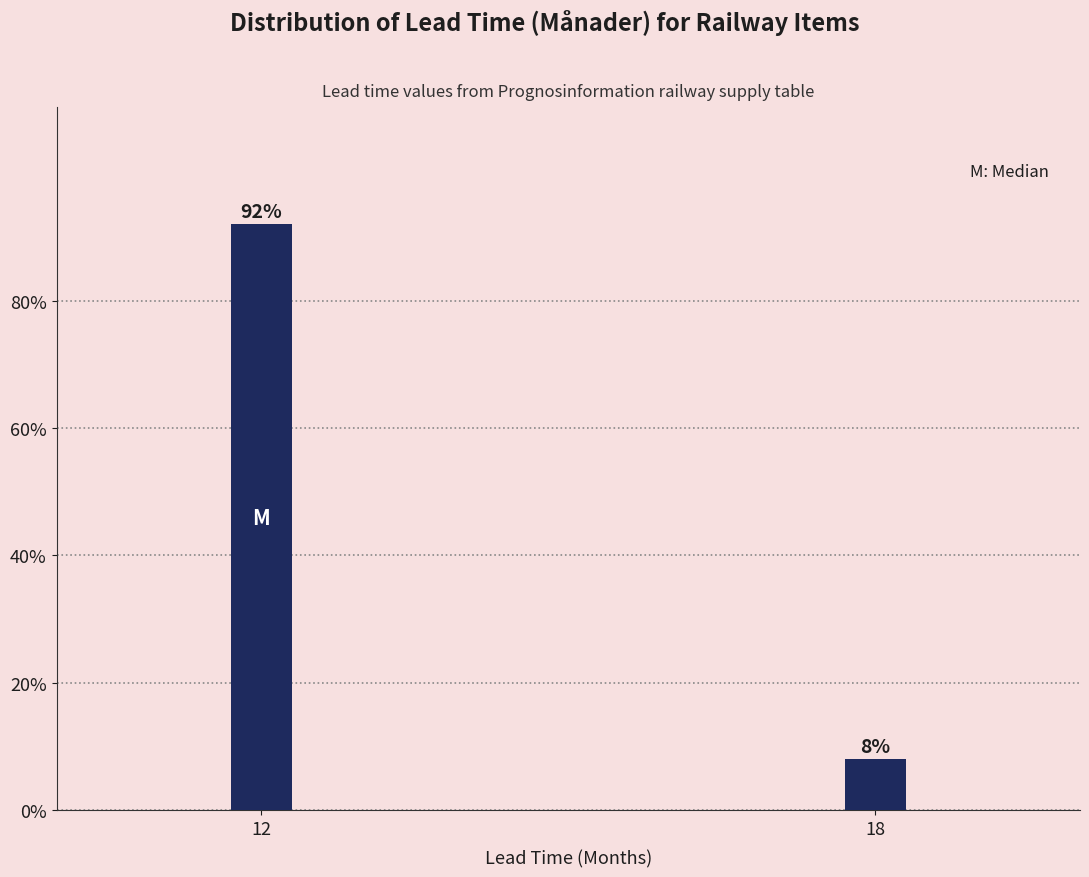

Reading right to left, what are all the values shown in this chart?

8	92